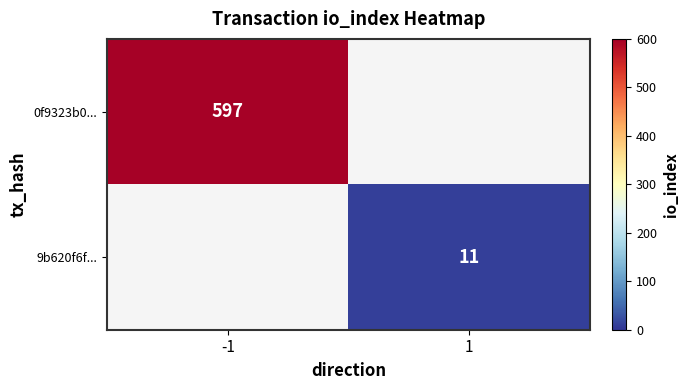

True or false: 0f9323b0... has a value of 845 at -1.

False